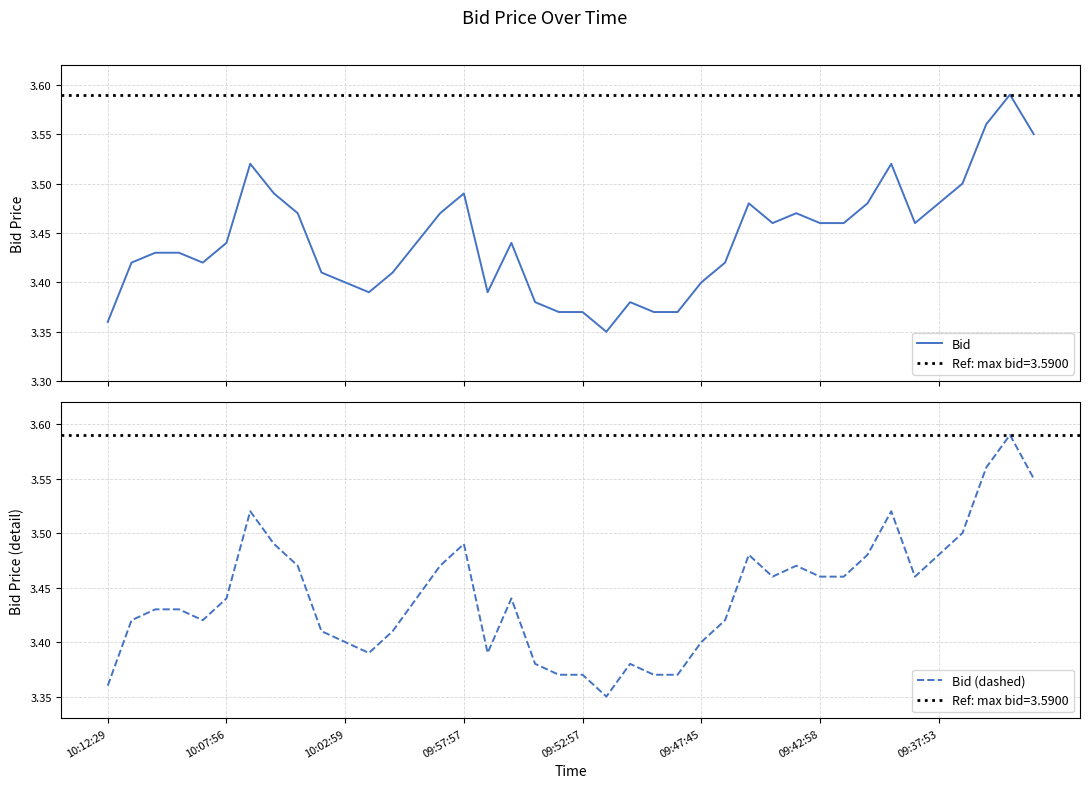

Is this an area chart (filled region under the line)?

No